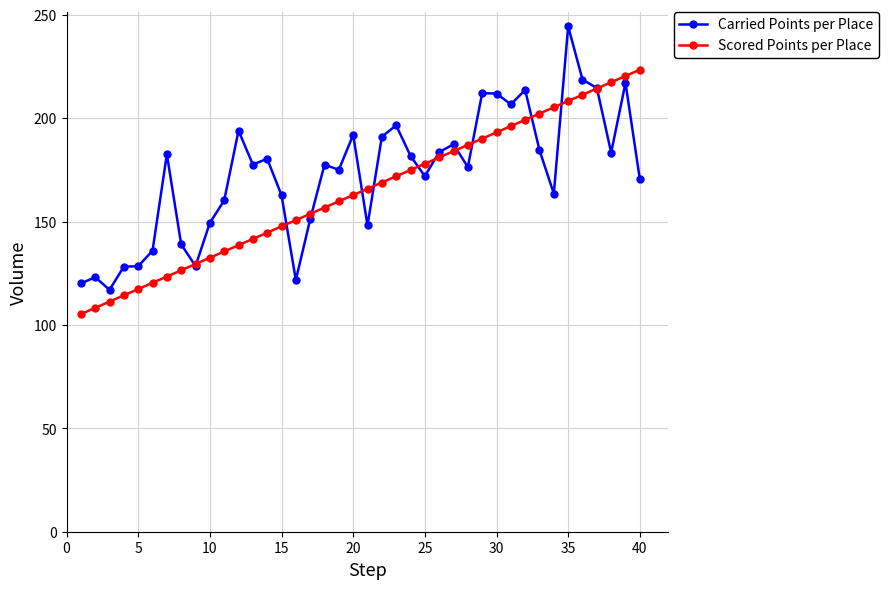

What is the difference between the second highest and minimum values in the Carried Points per Place series?

101.7